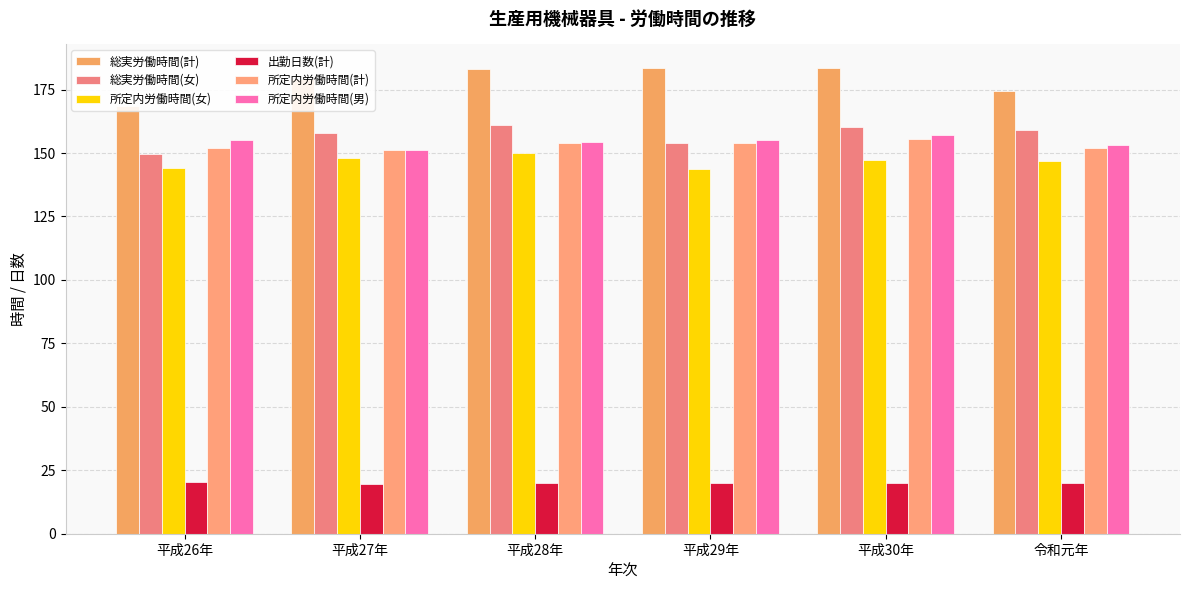

Which series has the widest spread of values?

総実労働時間(計)